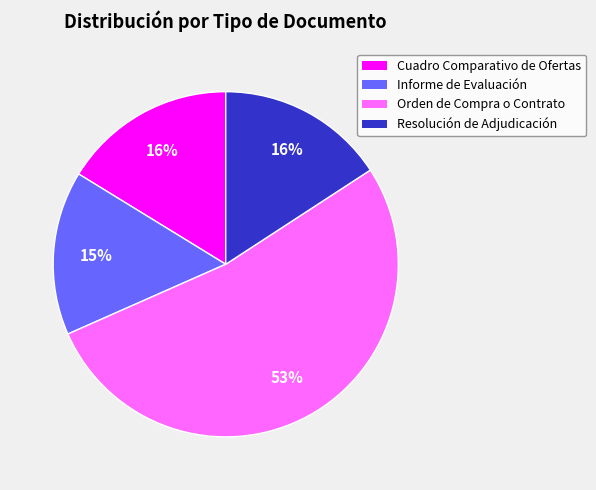

To the nearest percent, what is the average slice percentage?

25%